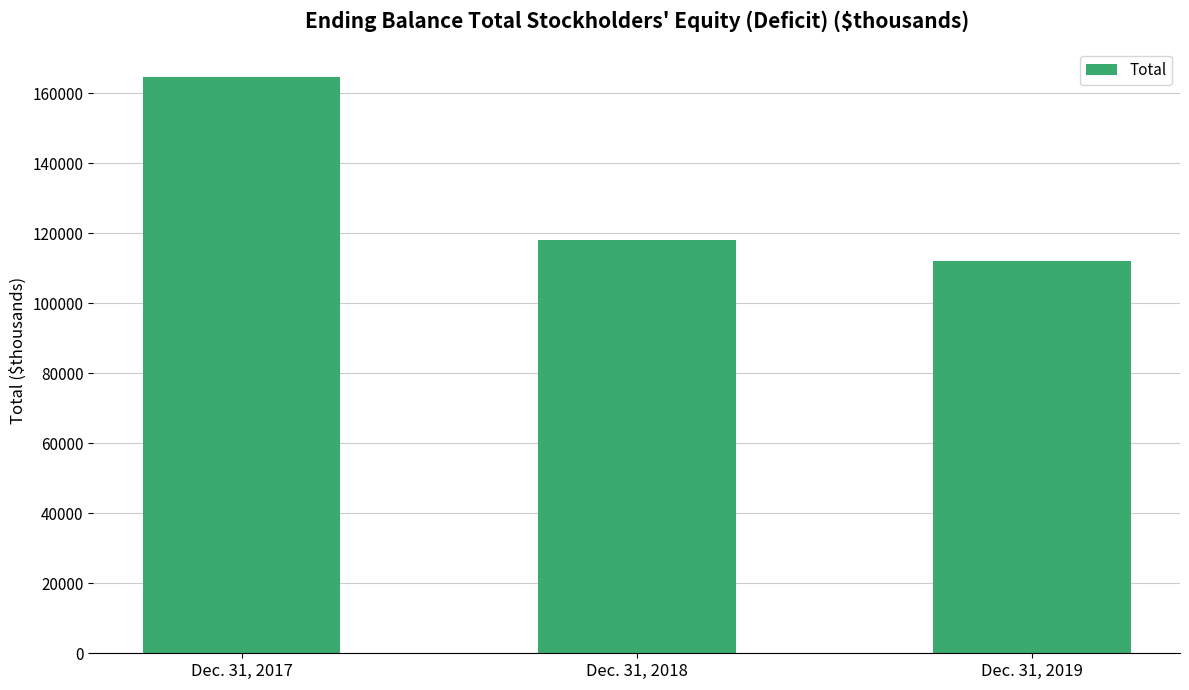

What is the maximum value shown in the chart?

164611